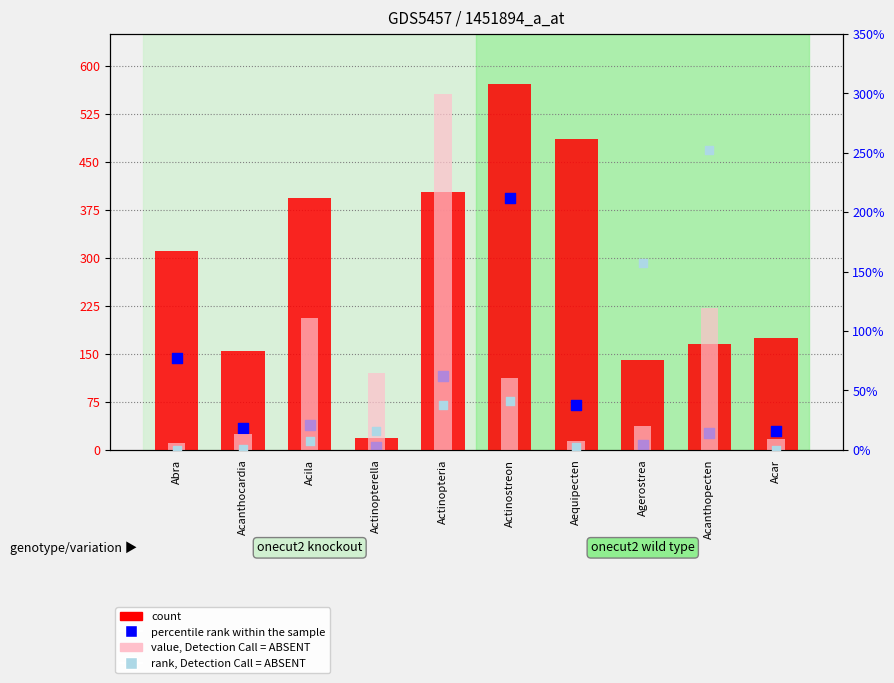

Which series has the widest spread of Y values?

count